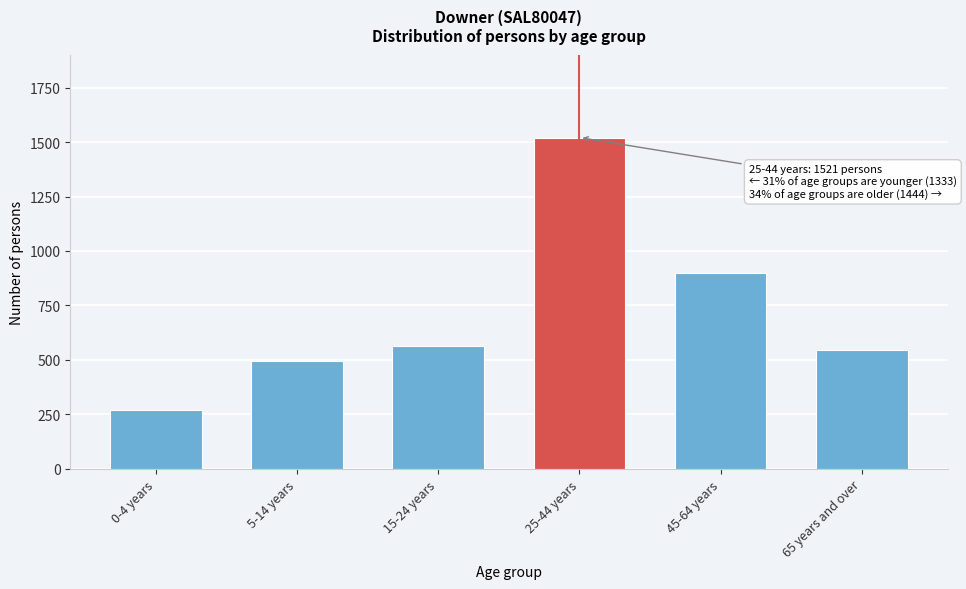

Reading left to right, transcribe all the data shown in this chart.

0-4 years=272	5-14 years=496	15-24 years=565	25-44 years=1521	45-64 years=898	65 years and over=546